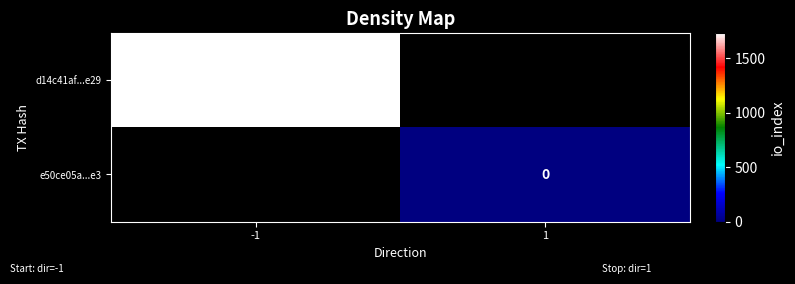

The value of d14c41af...e29 at -1 is 989. True or false?

False